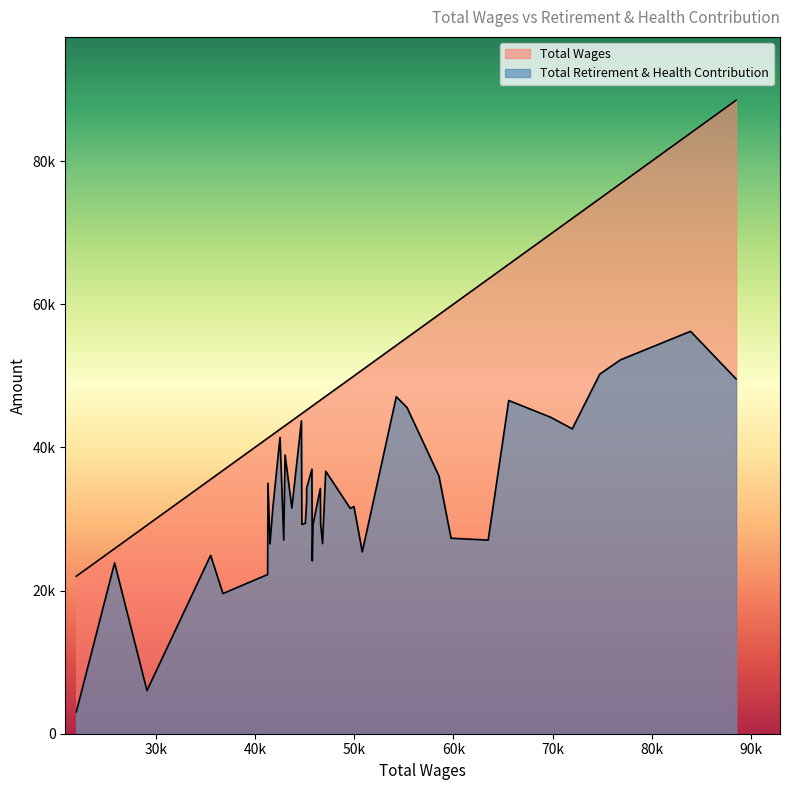

Does the chart display data point markers on the line(s)?

No